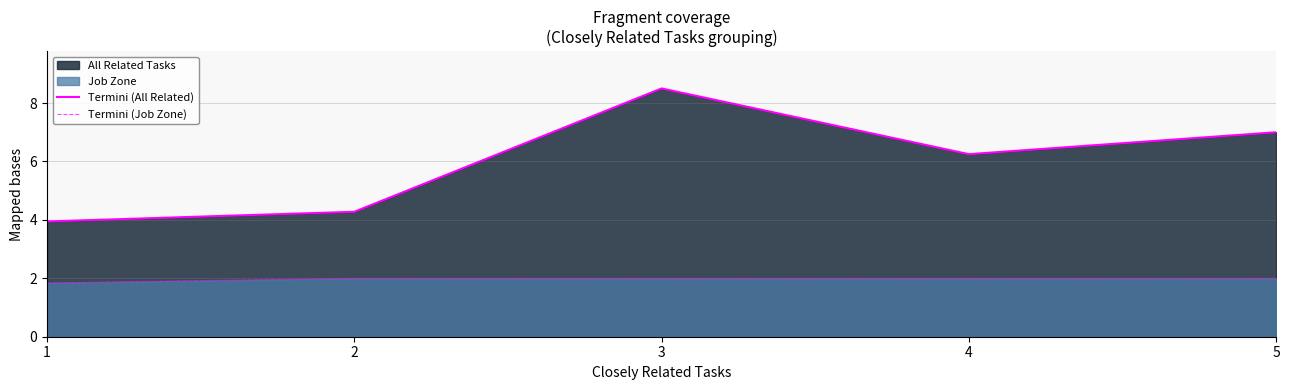

Where is Termini (All Related) nearest to the value 6?

4